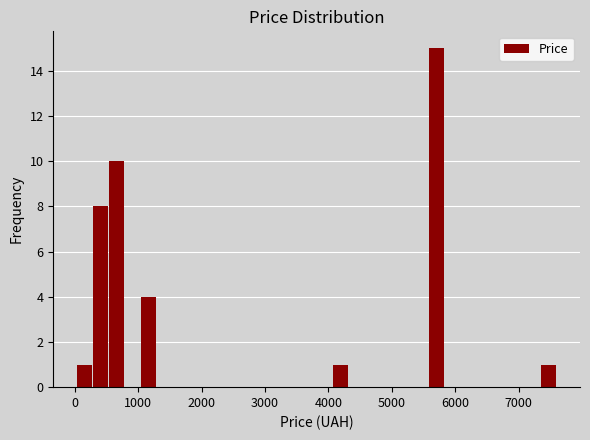

Read against the x-axis, roughly where is the centre of the tallest bar?

5700